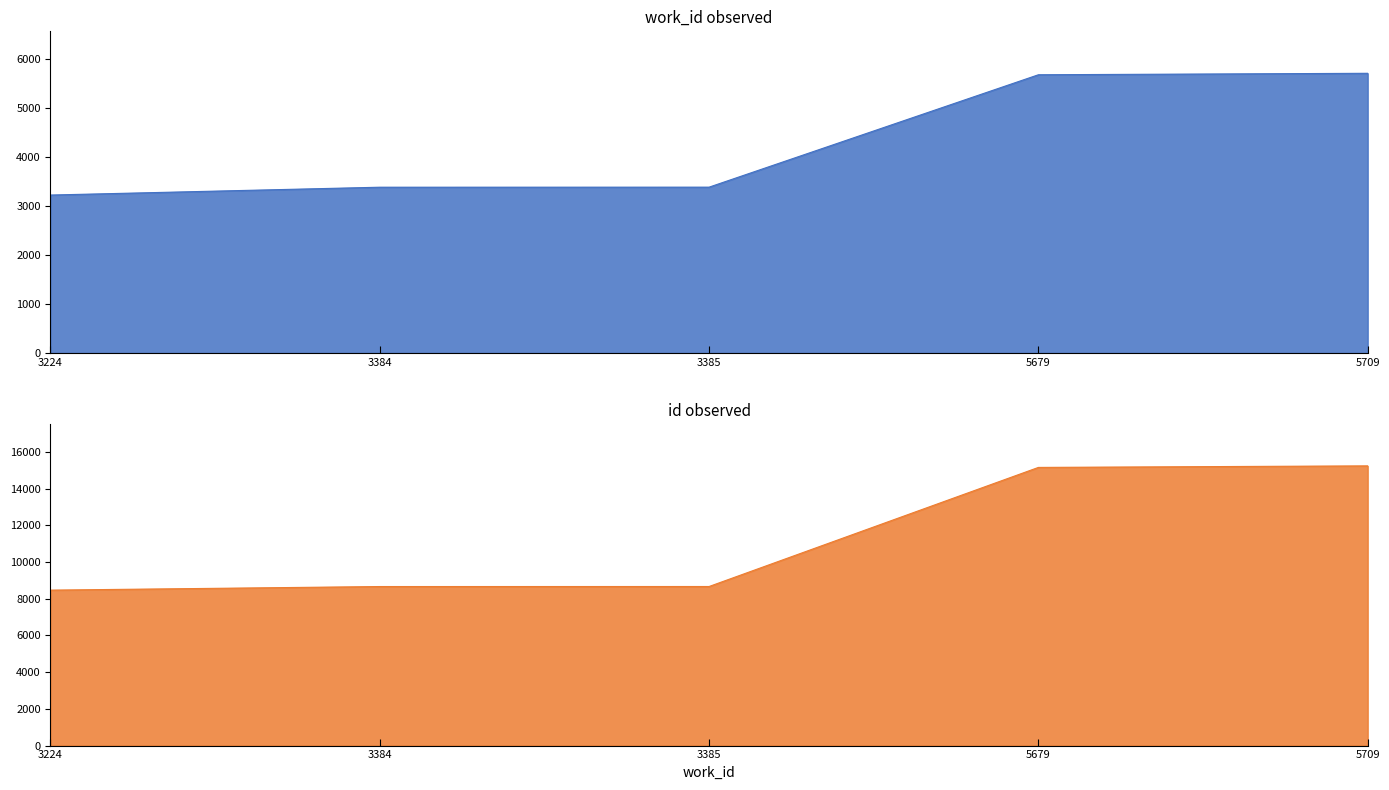

Reading right to left, what are all the values shown in this chart?

work_id: 5709=5709	5679=5679	3385=3385	3384=3384	3224=3224
id: 5709=15237	5679=15153	3385=8666	3384=8664	3224=8468